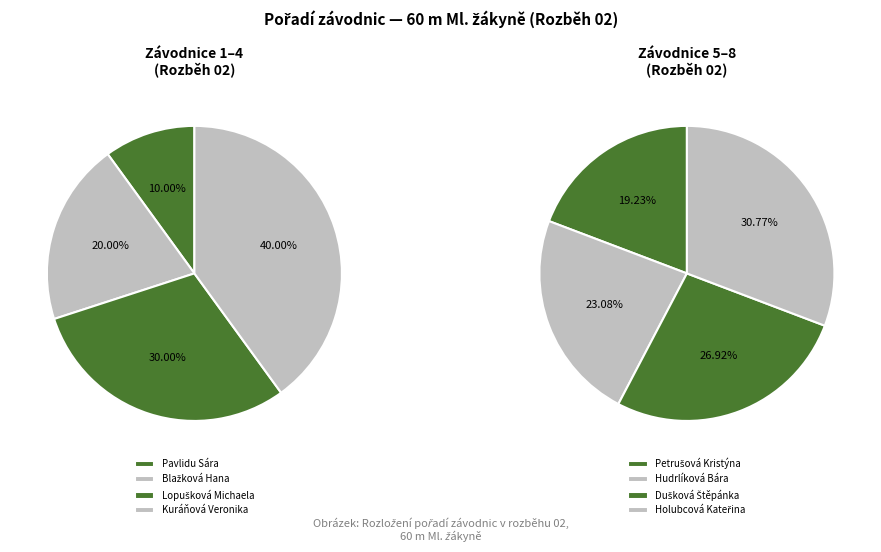

How many slices are in this pie chart?

8